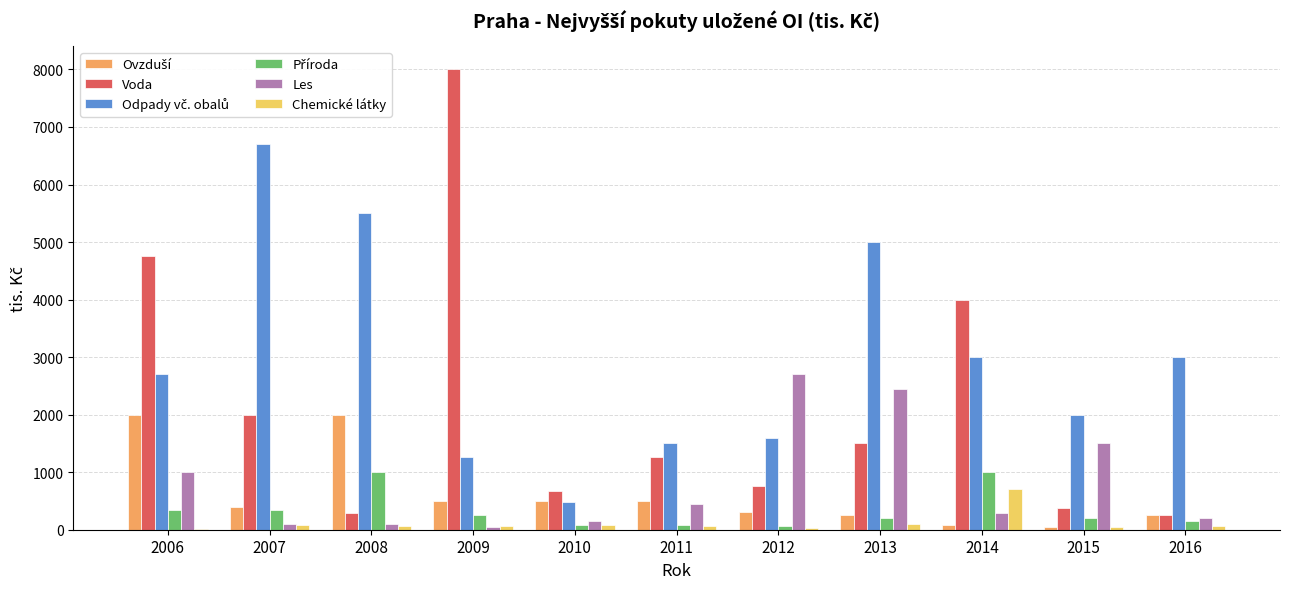

Between 2010 and 2014, which series saw the biggest shift?

Voda